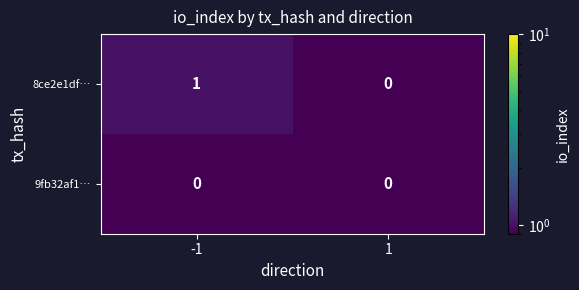

True or false: 8ce2e1df… has a value of 1 at -1.

True